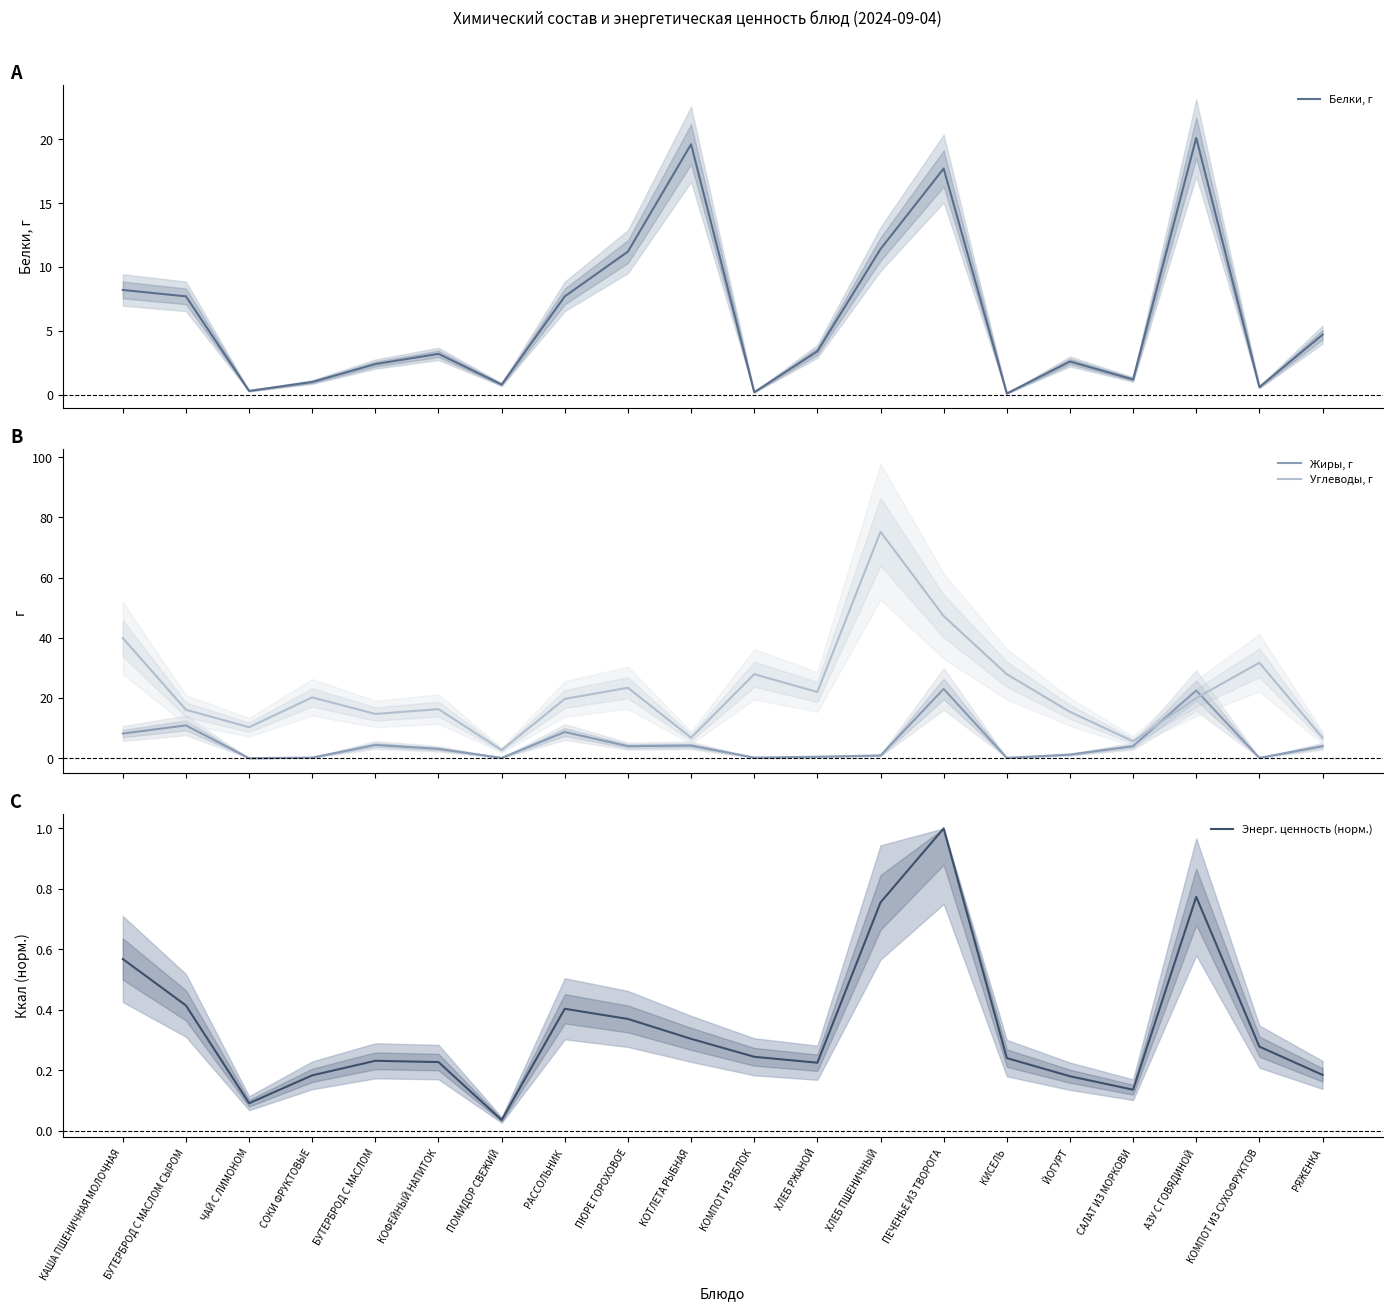

Which series has the largest total across all categories?

Углеводы, г